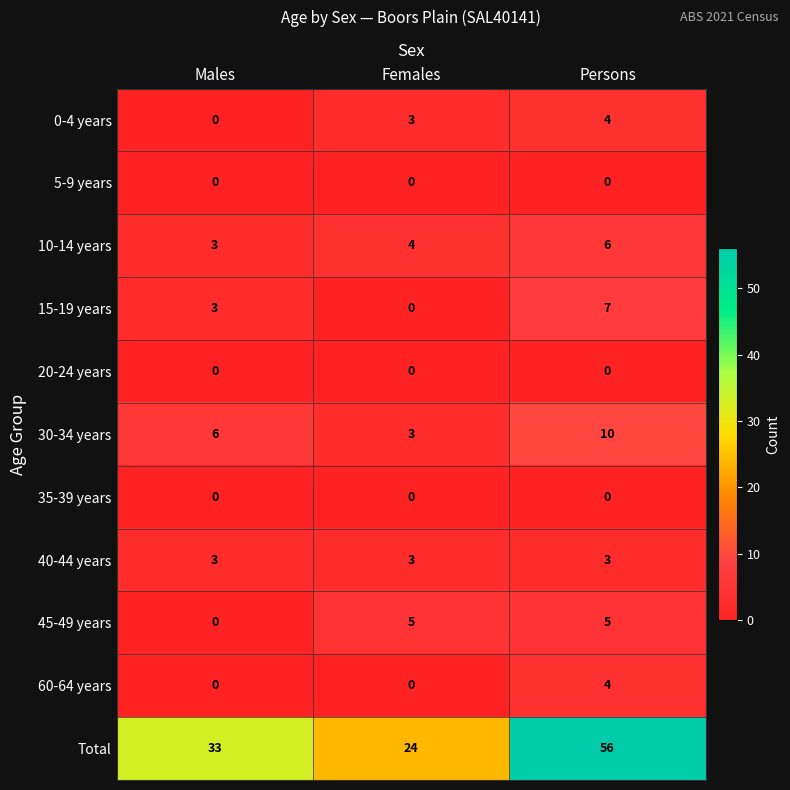

What is the maximum value shown in the chart?

56